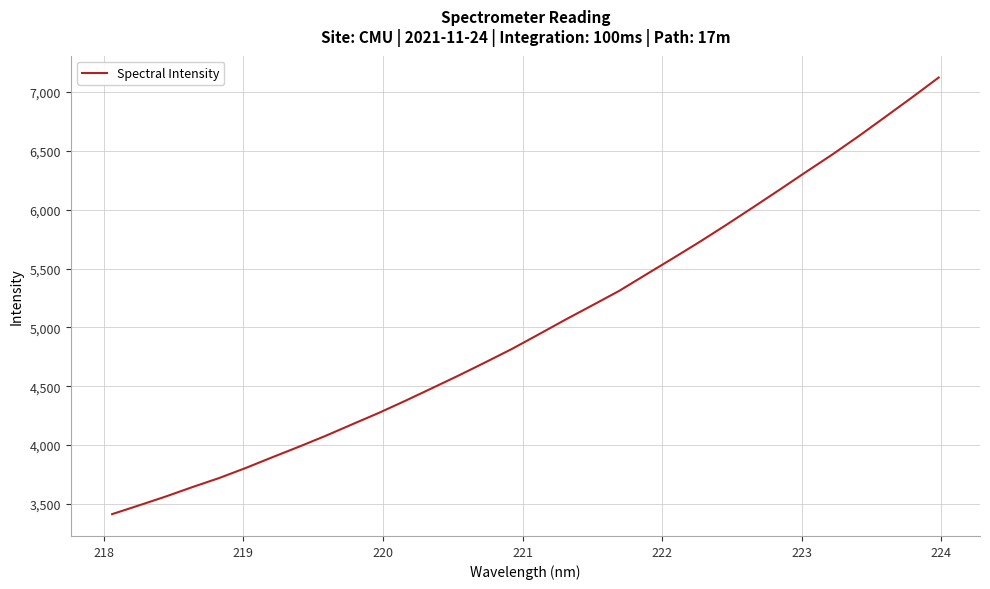

What is the average value?

5018.6